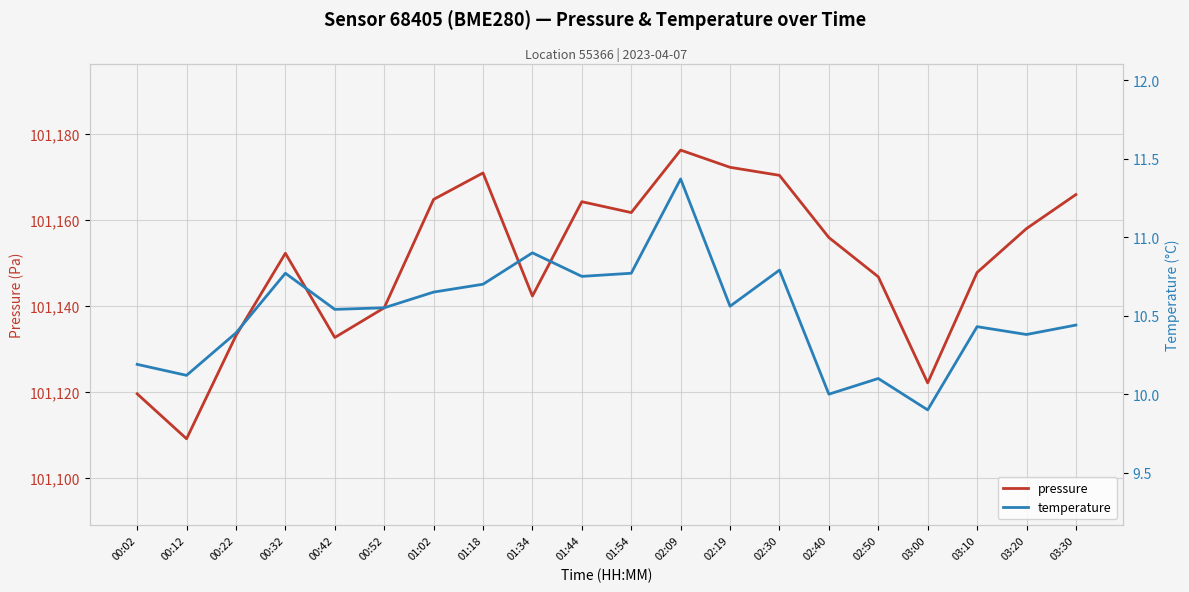

What is the average value of the temperature series?

10.5